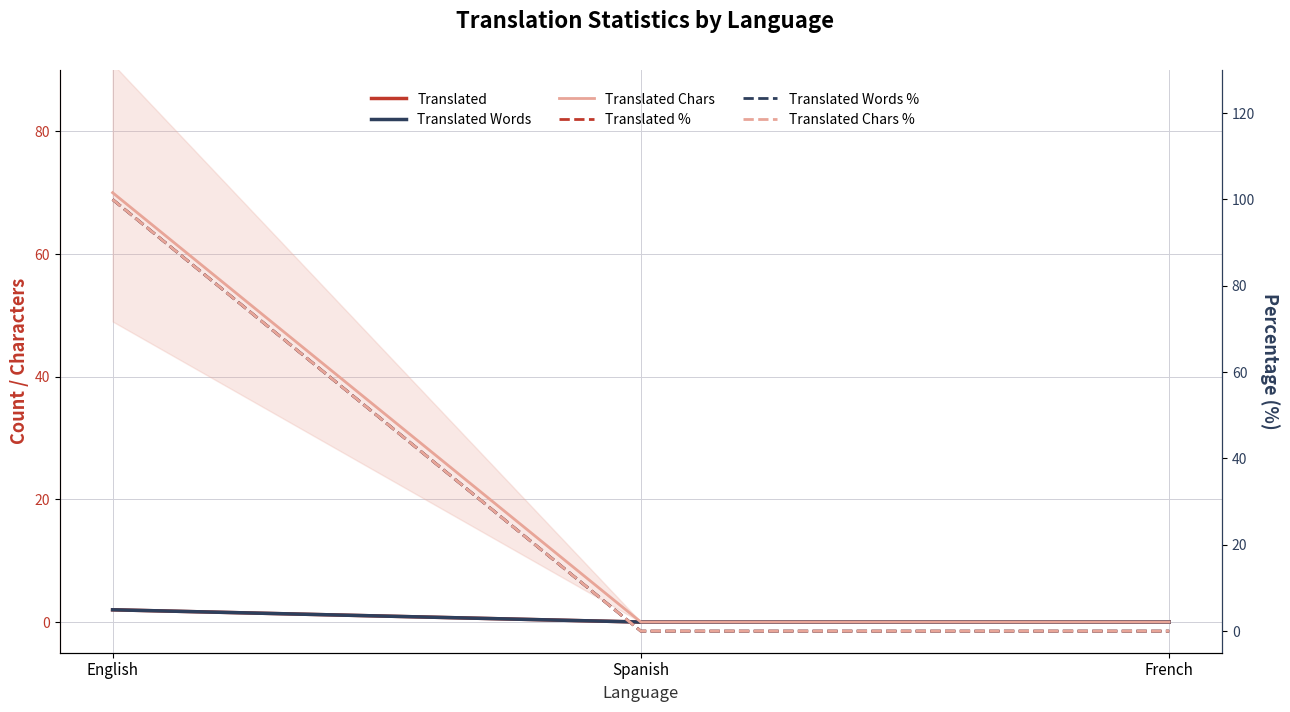

The value of Translated at French is 1. True or false?

False